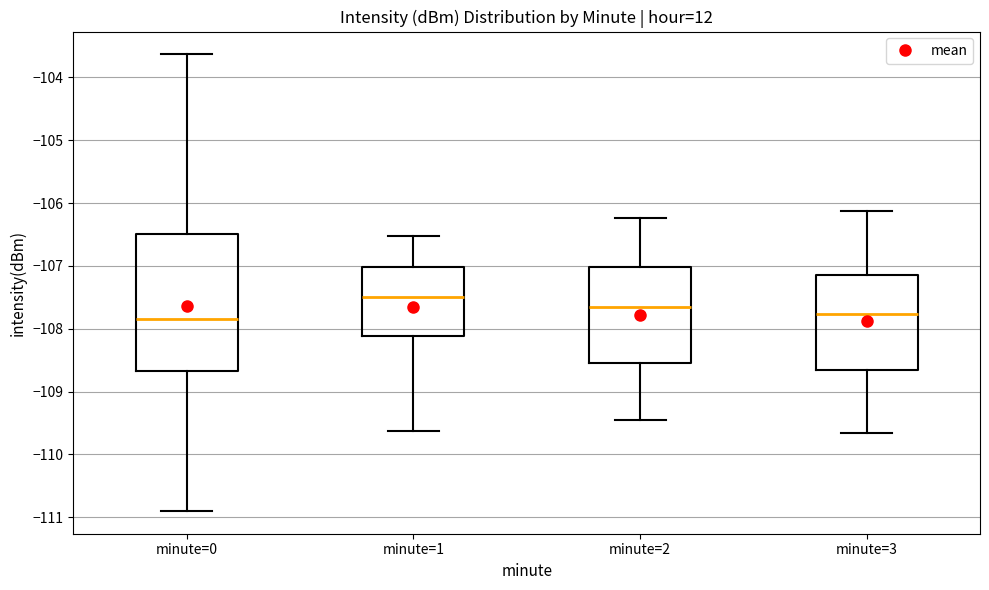

Reading left to right, read every box against the y-axis: the position of its median line, the range the box covers, and the ends of its whiskers. The values are not printed on the chart, so give them approximately, as read against the axis.

minute=0: median -107.8, box -108.7 to -106.5, whiskers -110.9 to -103.6
minute=1: median -107.5, box -108.1 to -107.0, whiskers -109.6 to -106.5
minute=2: median -107.7, box -108.5 to -107.0, whiskers -109.5 to -106.2
minute=3: median -107.8, box -108.7 to -107.2, whiskers -109.7 to -106.1